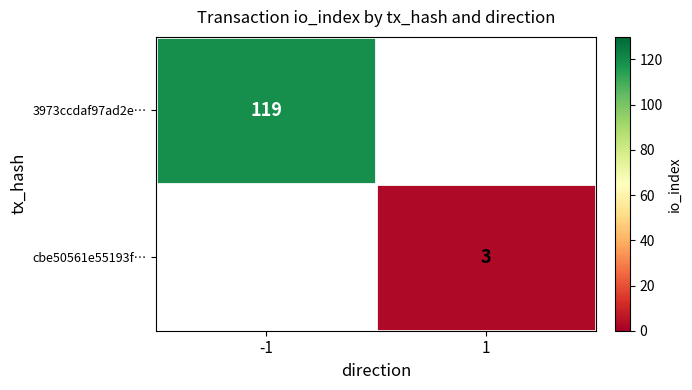

The cbe50561e55193f… series shows 2 at 1. True or false?

False